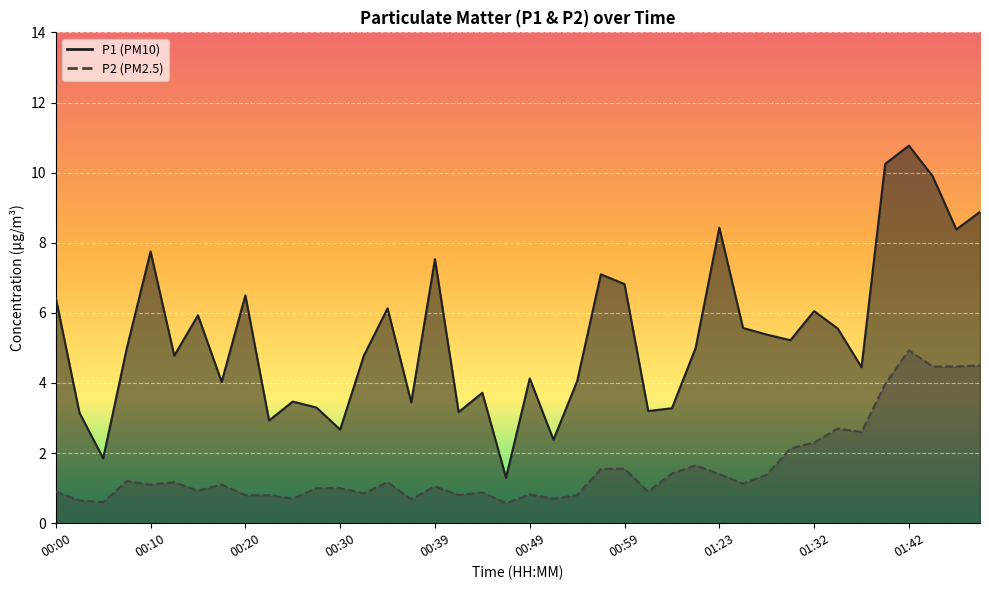

True or false: P2 and P1 intersect in this chart.

False